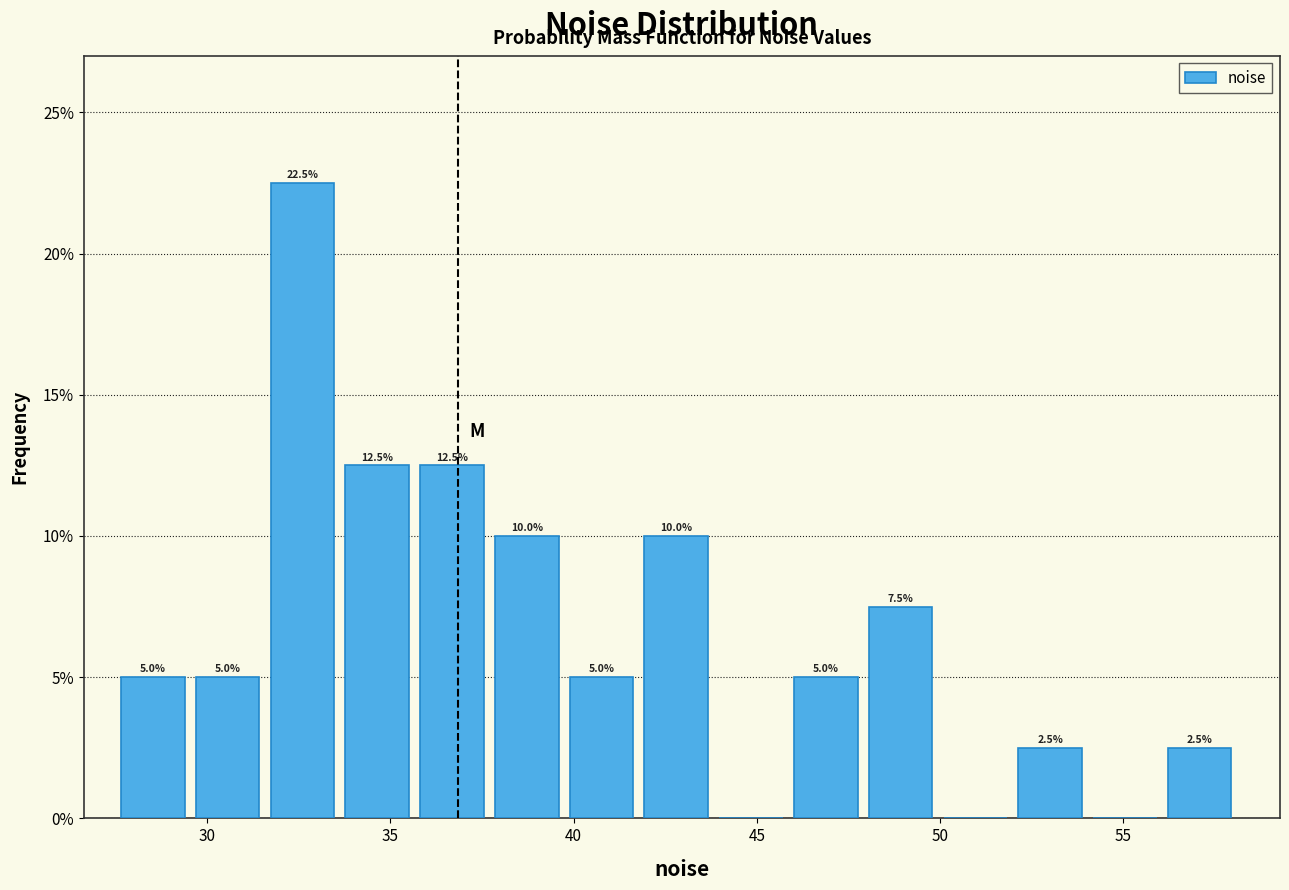

Which range on the x-axis has the tallest bar?

31.5 to 34.0